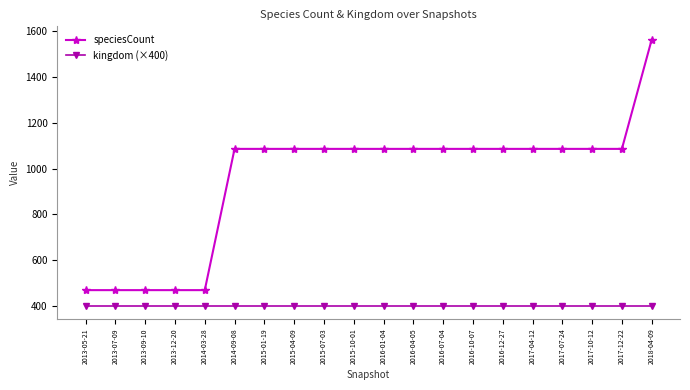

What is the highest value of the speciesCount series?

1564